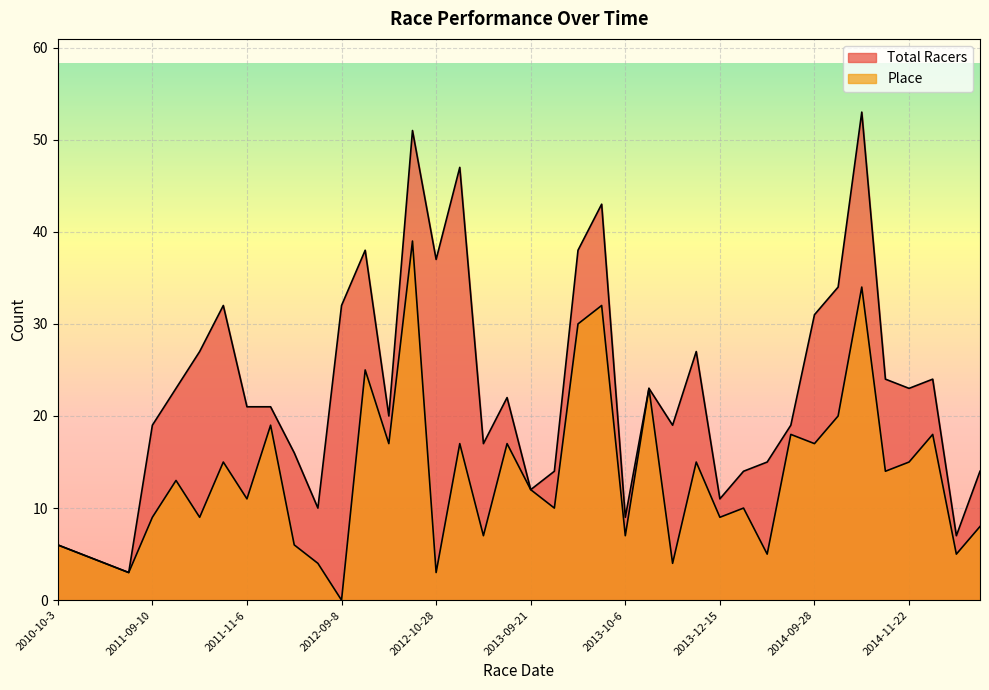

How many lines are shown in the chart?

2